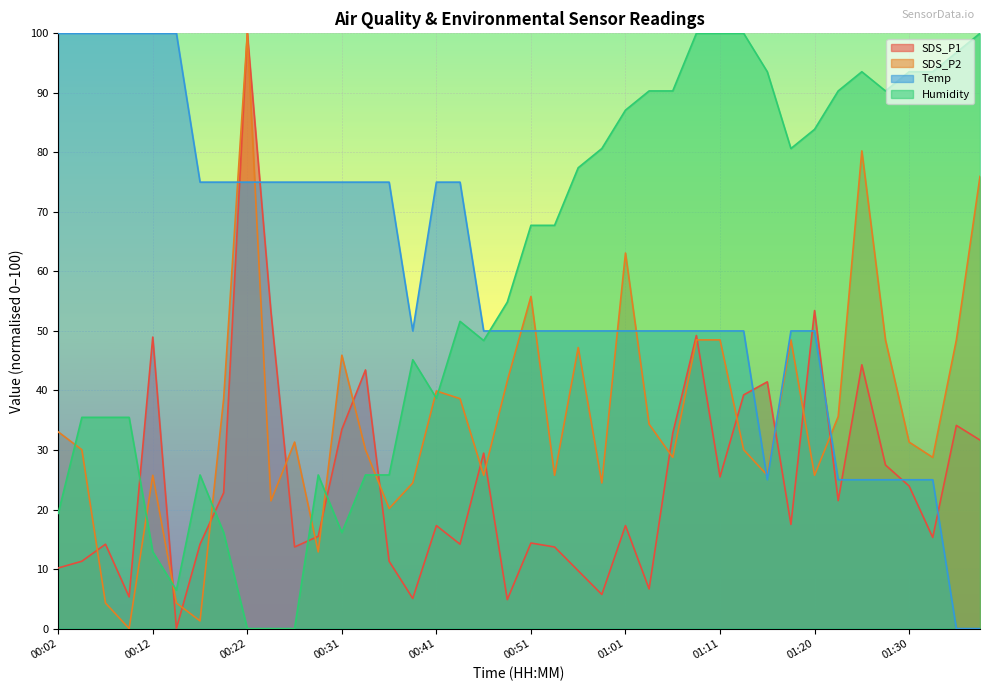

The value of Temp at 01:08 is 88.0. True or false?

False